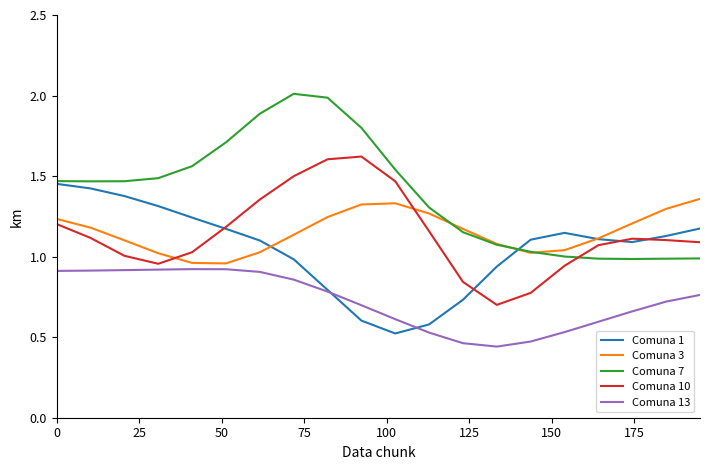

Which series has the largest range (max minus min)?

Comuna 7